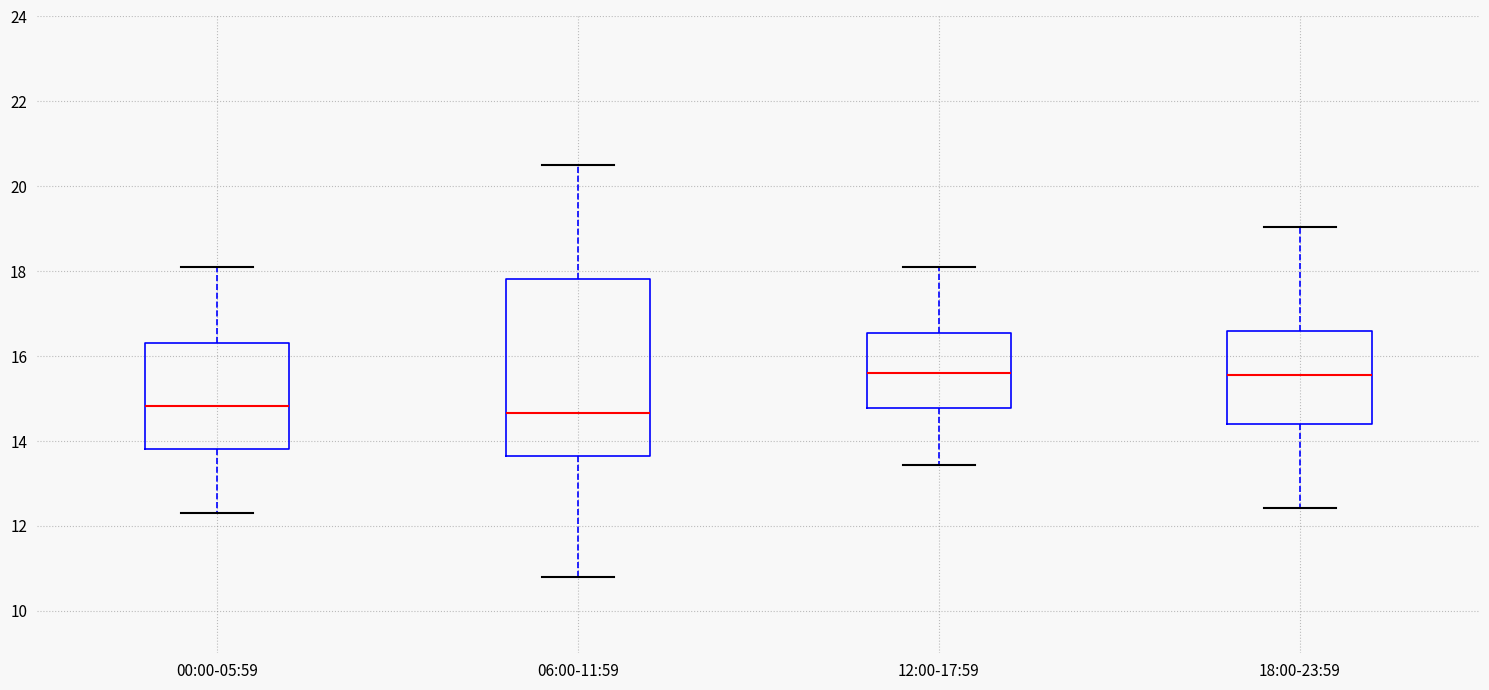

Which box is the tallest, from its lower edge to its upper edge?

06:00-11:59